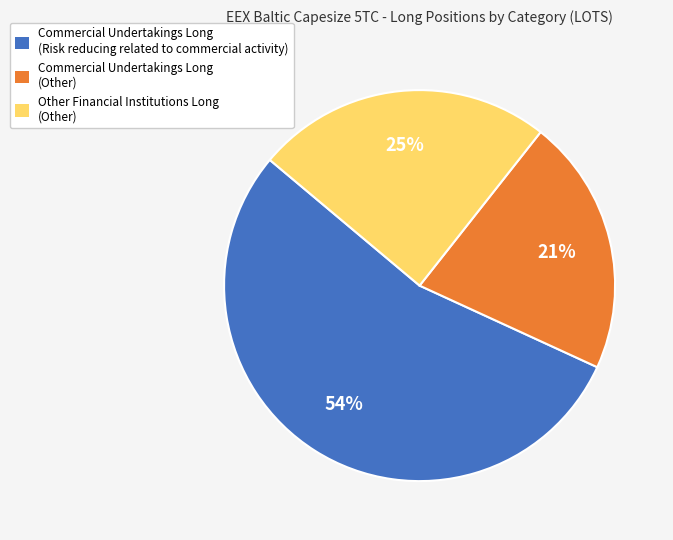

What is the ratio of the value at Other Financial Institutions Long (Other) to the value at Commercial Undertakings Long (Other)?

1.2